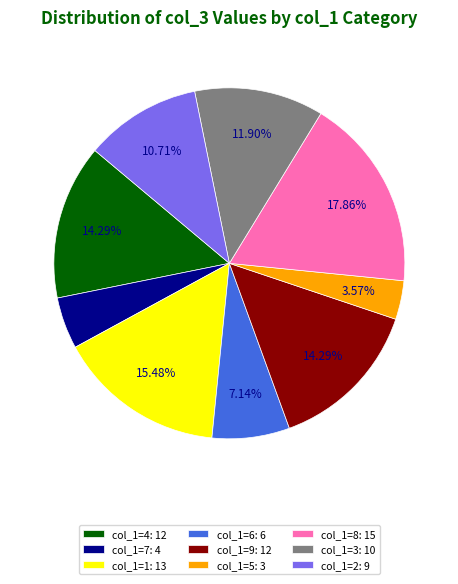

Does col_1=7: 4 represent more than half of the total?

No